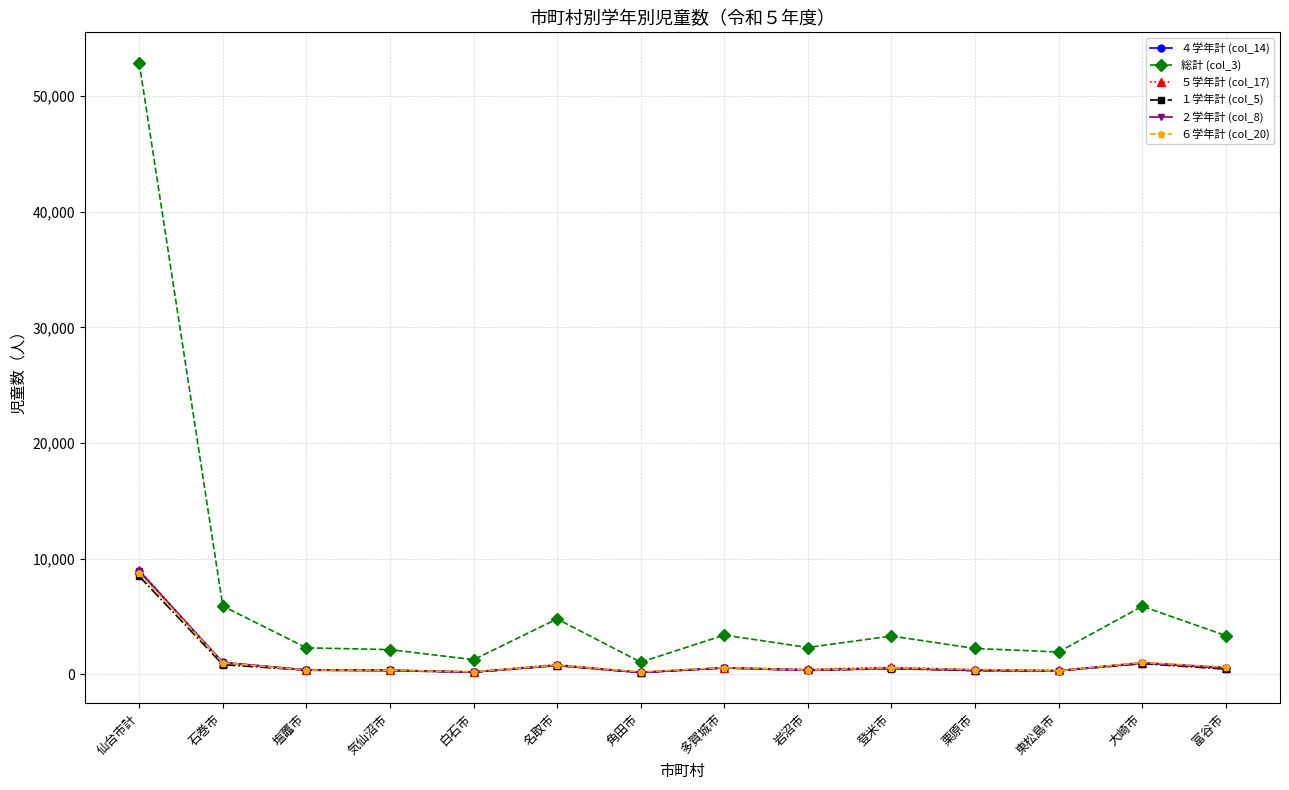

The １学年計 (col_5) series shows 8486 at 仙台市計. True or false?

True